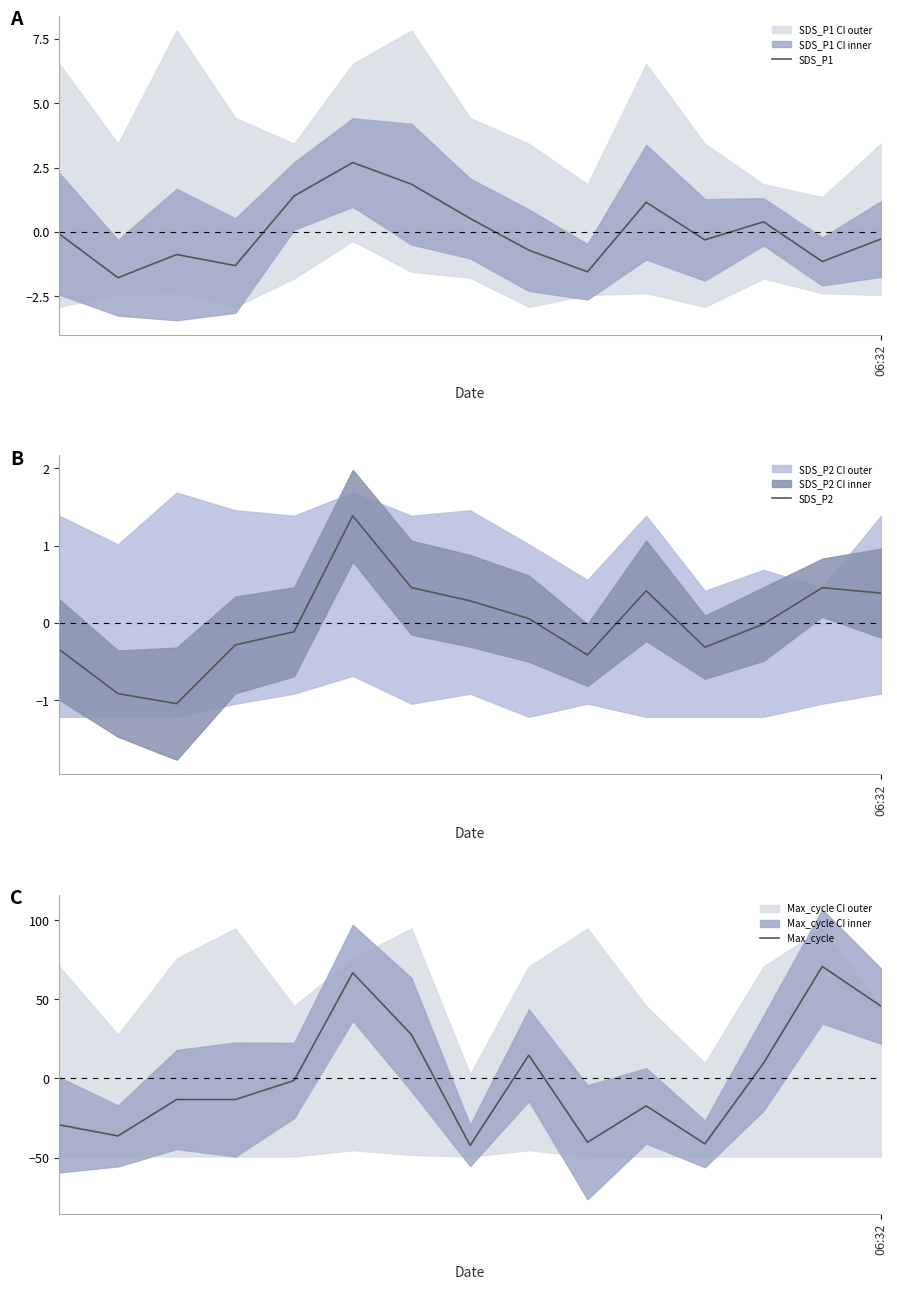

What is the difference between the highest and lowest values at 10?

18.5